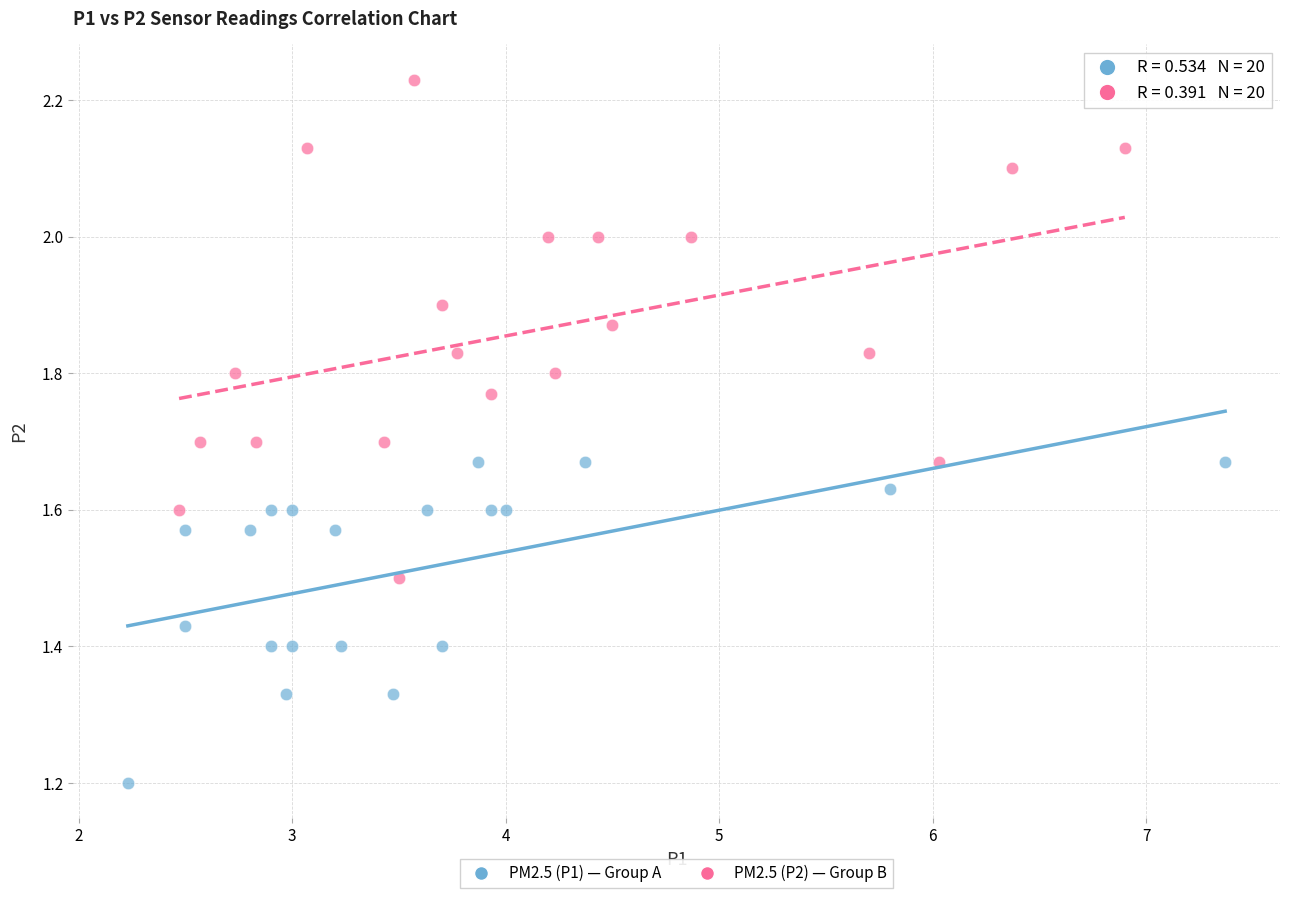

Which series has the largest Y range (max minus min)?

PM2.5 (P2) — Group B